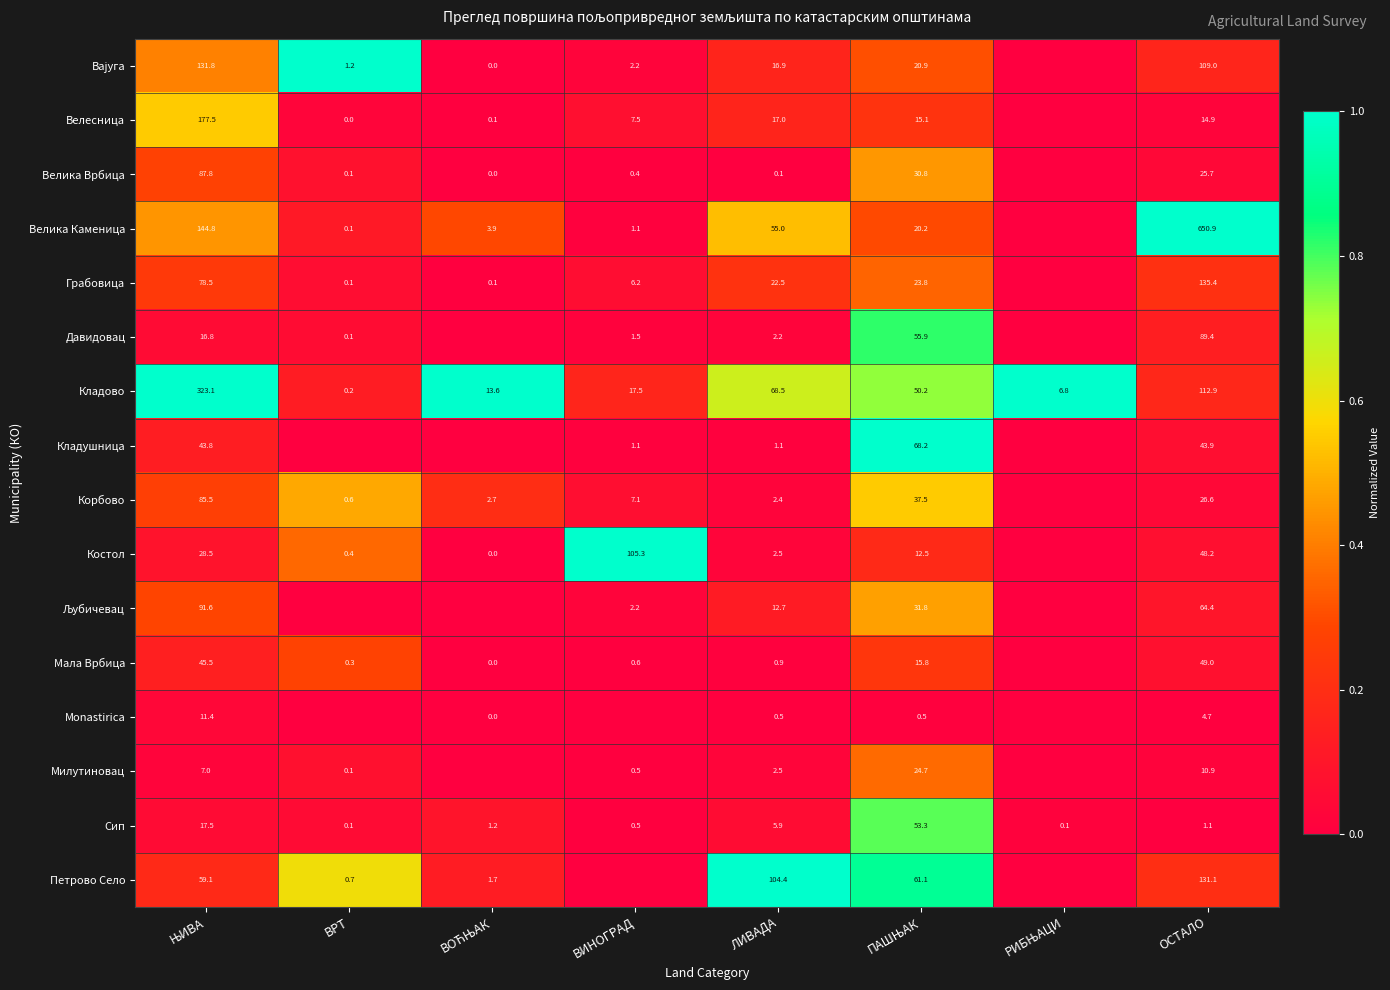

Which has a higher value, ЛИВАДА or ВИНОГРАД?

ЛИВАДА